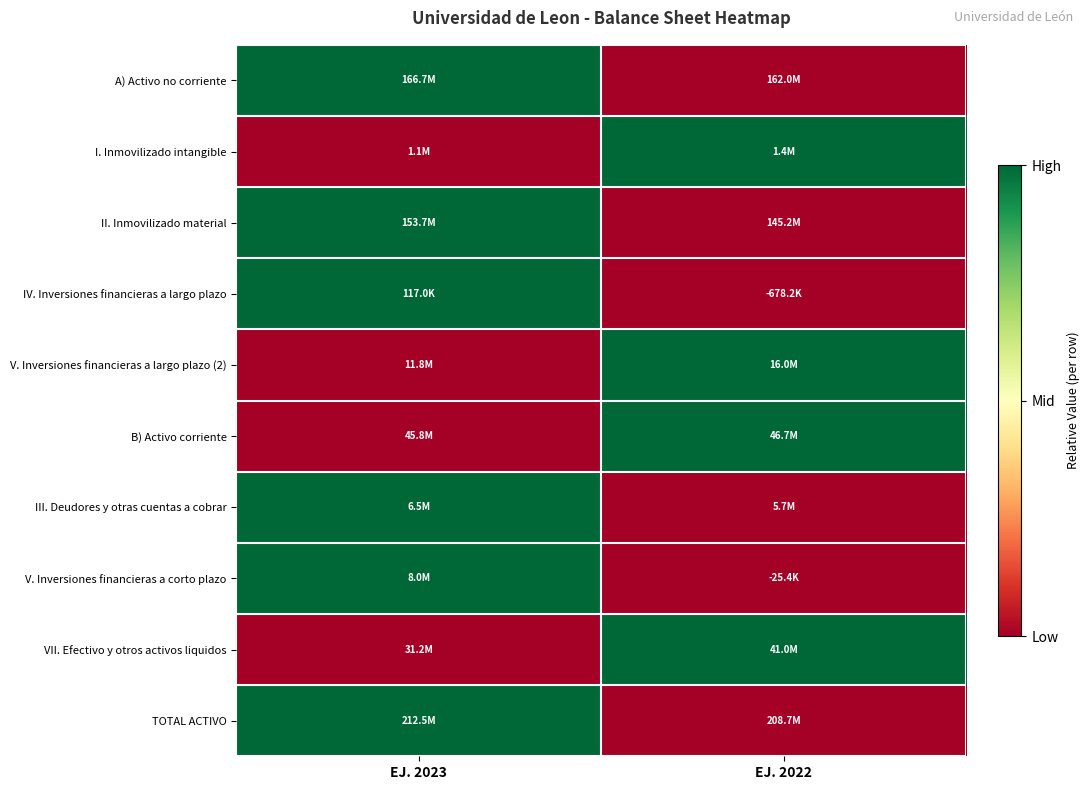

Reading left to right, transcribe all the data shown in this chart.

A) Activo no corriente: EJ. 2023=1	EJ. 2022=0
I. Inmovilizado intangible: EJ. 2023=0	EJ. 2022=1
II. Inmovilizado material: EJ. 2023=1	EJ. 2022=0
IV. Inversiones financieras a largo plazo: EJ. 2023=1	EJ. 2022=0
V. Inversiones financieras a largo plazo (2): EJ. 2023=0	EJ. 2022=1
B) Activo corriente: EJ. 2023=0	EJ. 2022=1
III. Deudores y otras cuentas a cobrar: EJ. 2023=1	EJ. 2022=0
V. Inversiones financieras a corto plazo: EJ. 2023=1	EJ. 2022=0
VII. Efectivo y otros activos liquidos: EJ. 2023=0	EJ. 2022=1
TOTAL ACTIVO: EJ. 2023=1	EJ. 2022=0